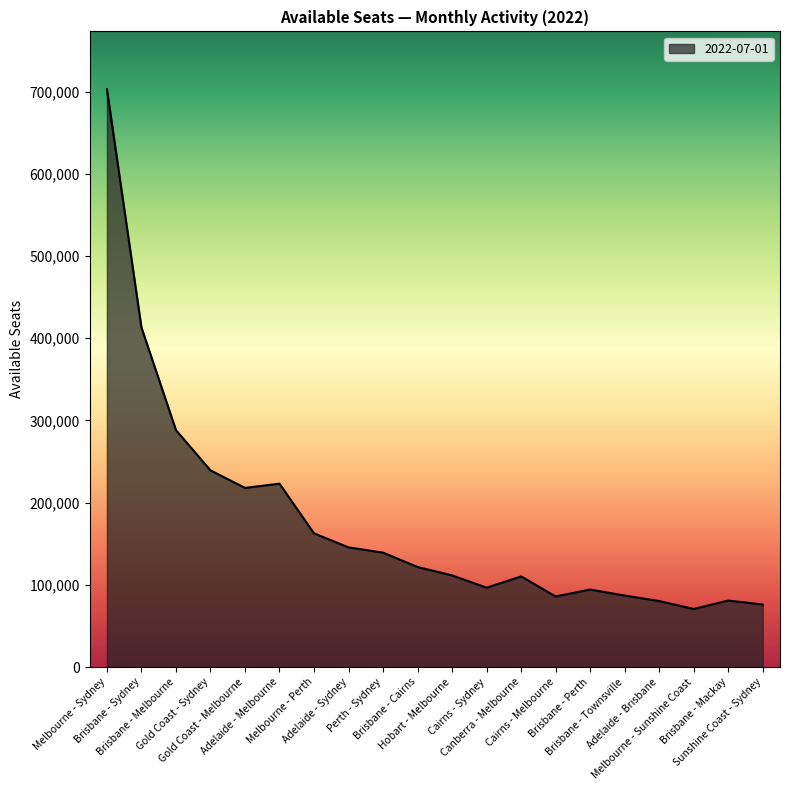

What is the smallest value displayed?

70639